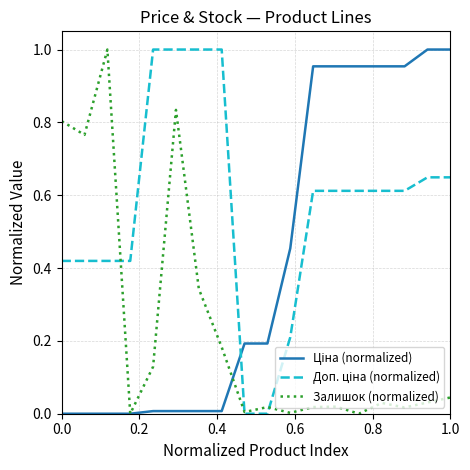

Is this an area chart (filled region under the line)?

No